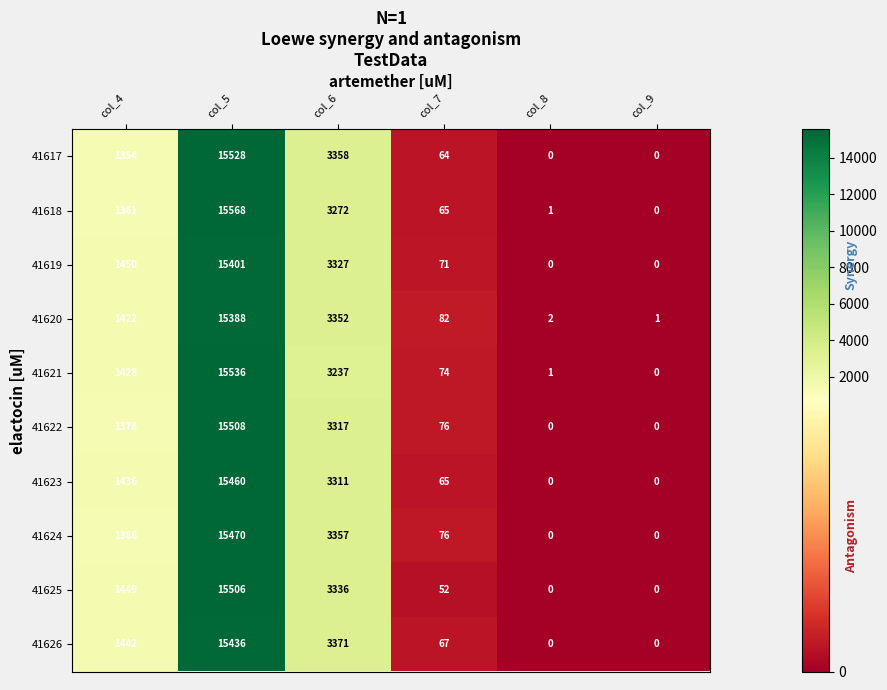

Which series has the largest range (max minus min)?

41618